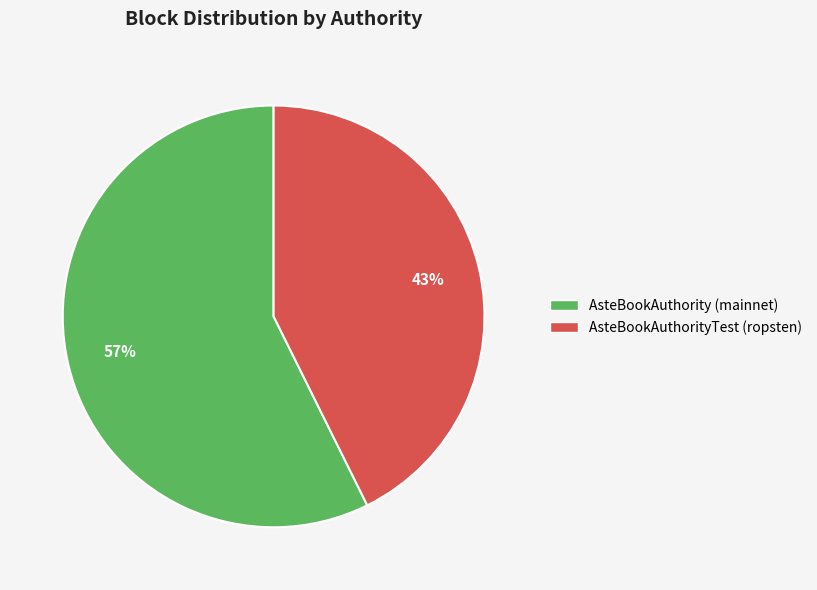

What is the ratio of the value at AsteBookAuthority (mainnet) to the value at AsteBookAuthorityTest (ropsten)?

1.3